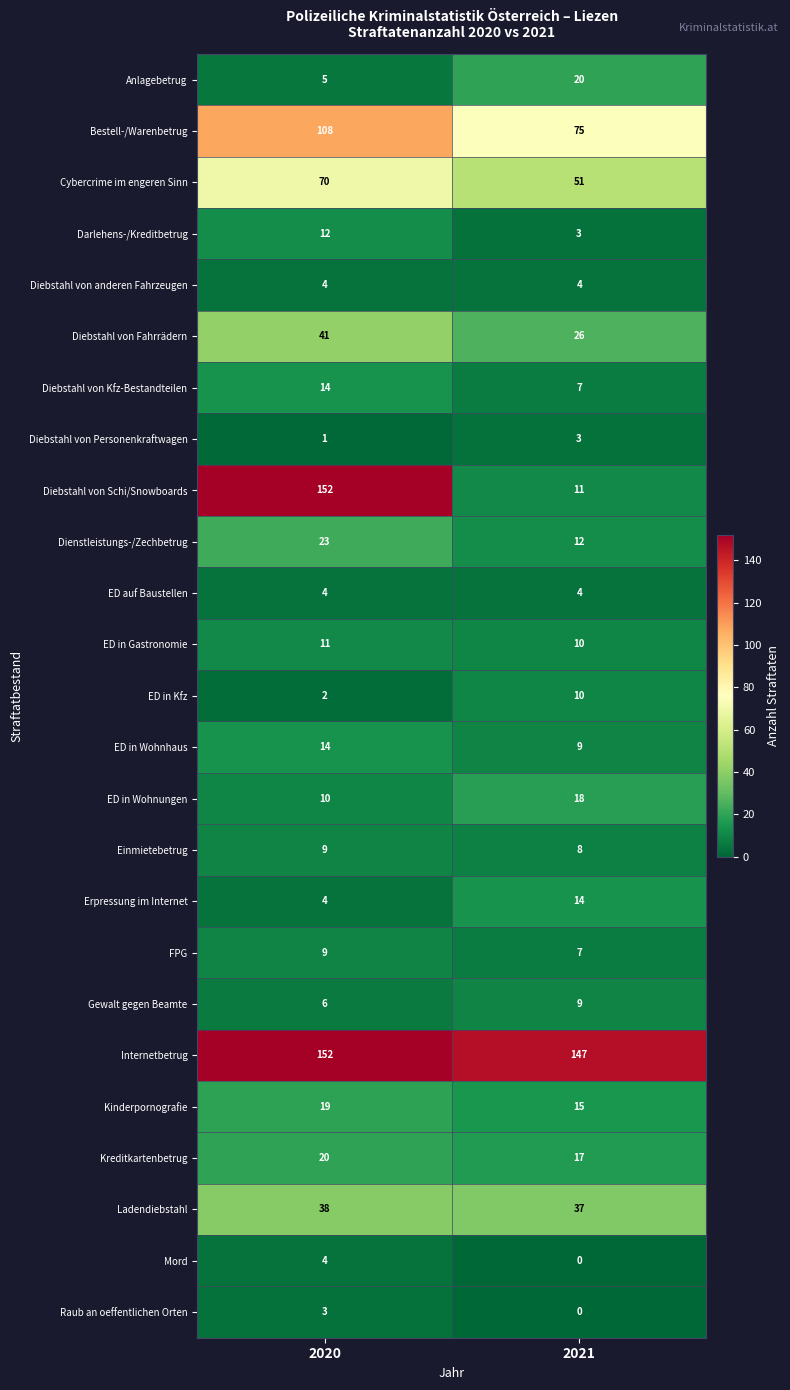

Between 2020 and 2021, which series saw the biggest shift?

Diebstahl von Schi/Snowboards